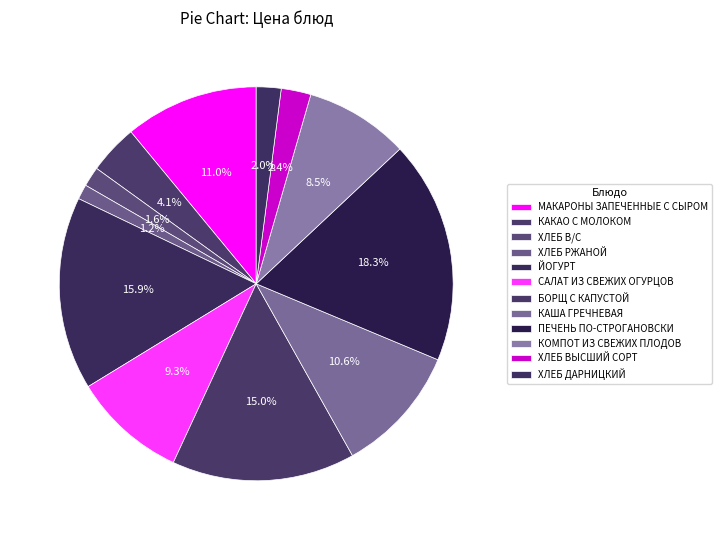

Rank the categories by value from lowest to highest.

ХЛЕБ РЖАНОЙ, ХЛЕБ В/С, ХЛЕБ ДАРНИЦКИЙ, ХЛЕБ ВЫСШИЙ СОРТ, КАКАО С МОЛОКОМ, КОМПОТ ИЗ СВЕЖИХ ПЛОДОВ, САЛАТ ИЗ СВЕЖИХ ОГУРЦОВ, КАША ГРЕЧНЕВАЯ, МАКАРОНЫ ЗАПЕЧЕННЫЕ С СЫРОМ, БОРЩ С КАПУСТОЙ, ЙОГУРТ, ПЕЧЕНЬ ПО-СТРОГАНОВСКИ